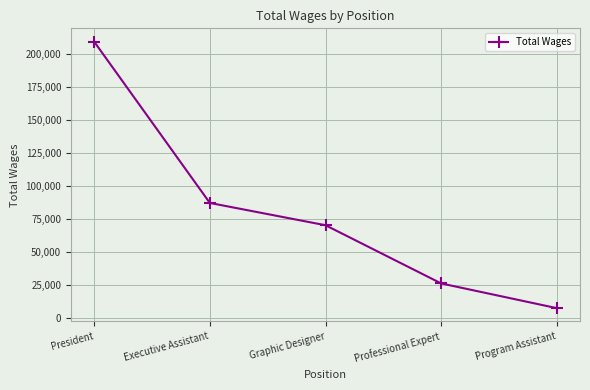

What is the sum of the values at Program Assistant and Executive Assistant?

94793